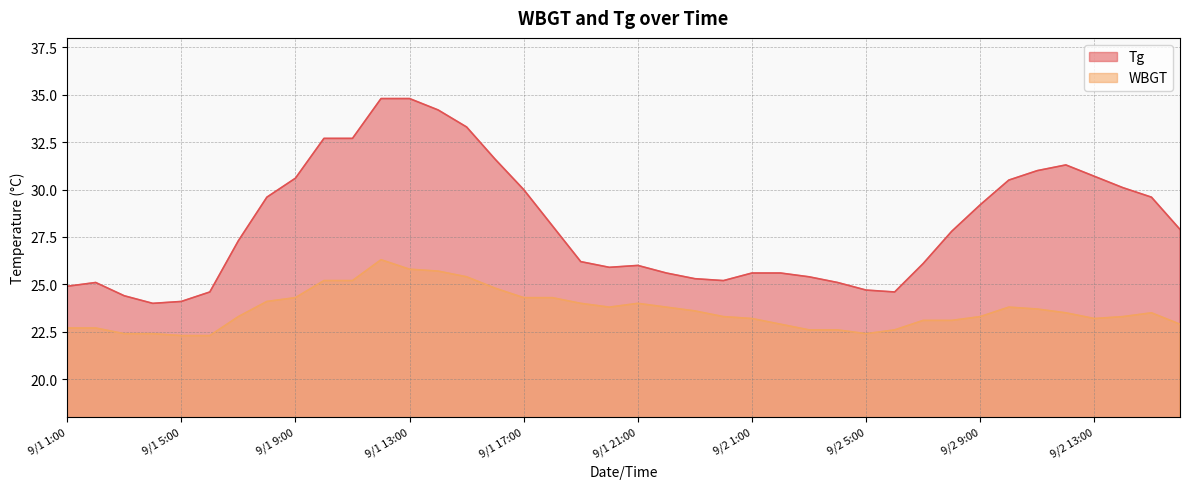

True or false: WBGT has a value of 23.3 at 9/2 9:00.

True